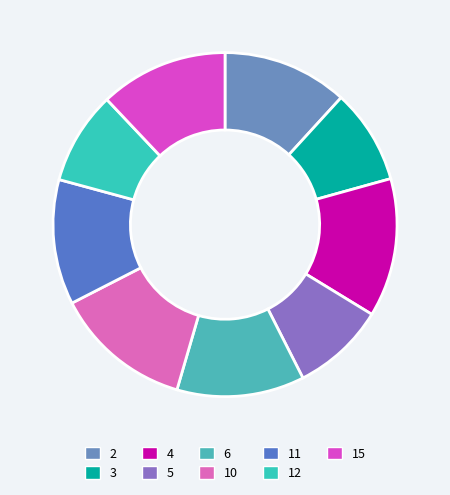

How many segments does this pie chart have?

9